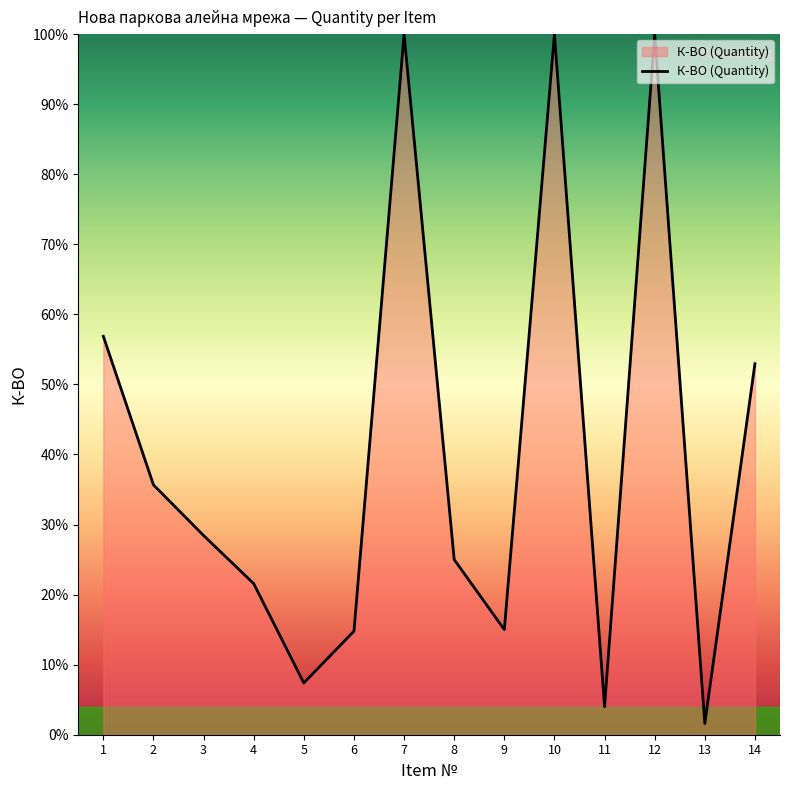

Which label corresponds to the smallest value in the chart?

13